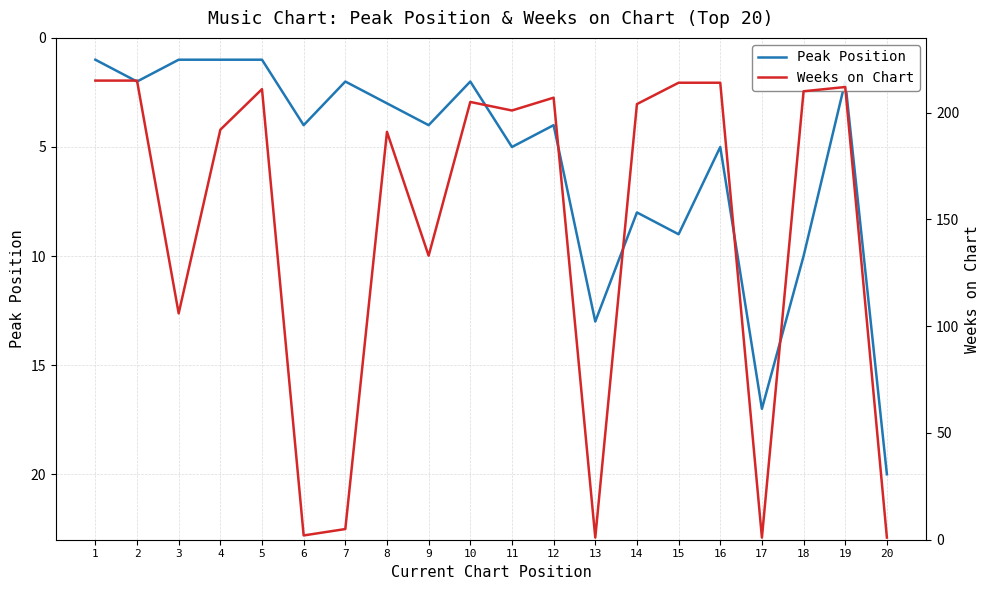

What is the greatest value displayed?

215